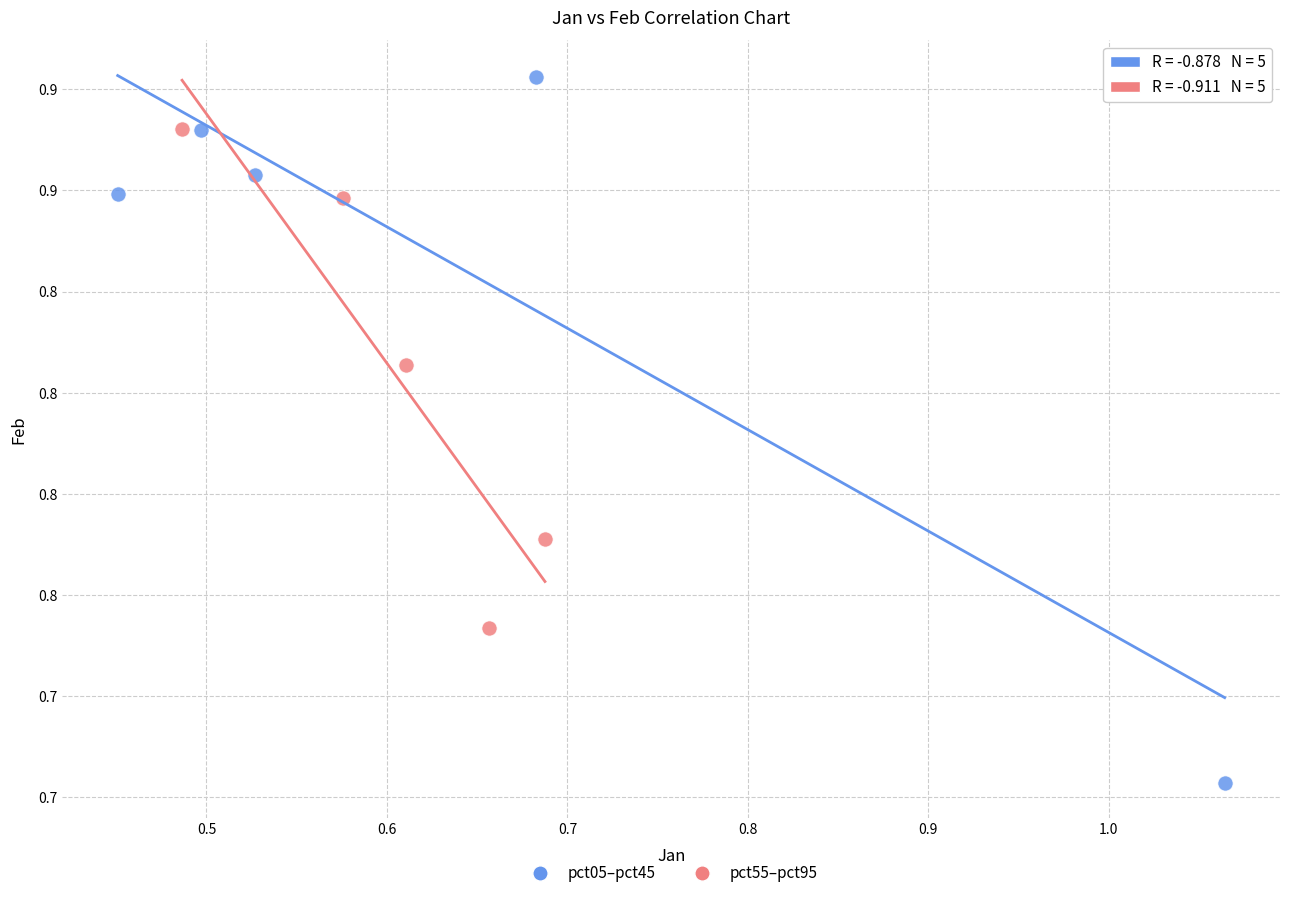

Which series has the largest Y range (max minus min)?

pct05–pct45